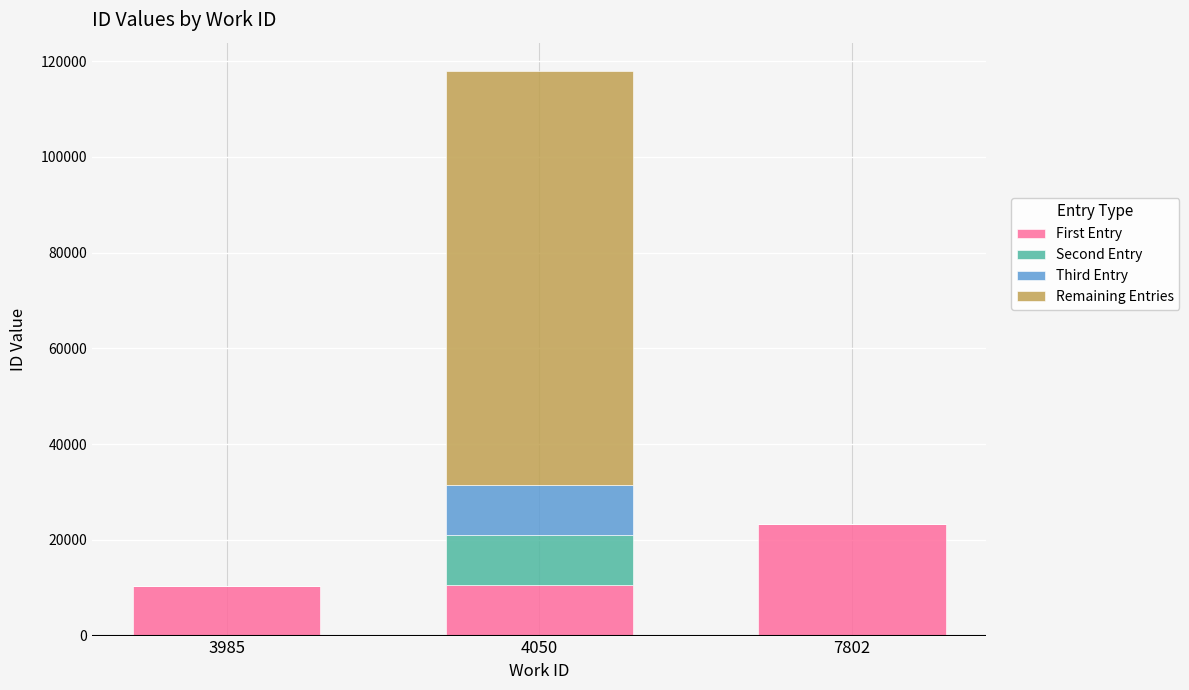

Which category has the highest value in the First Entry series?

7802